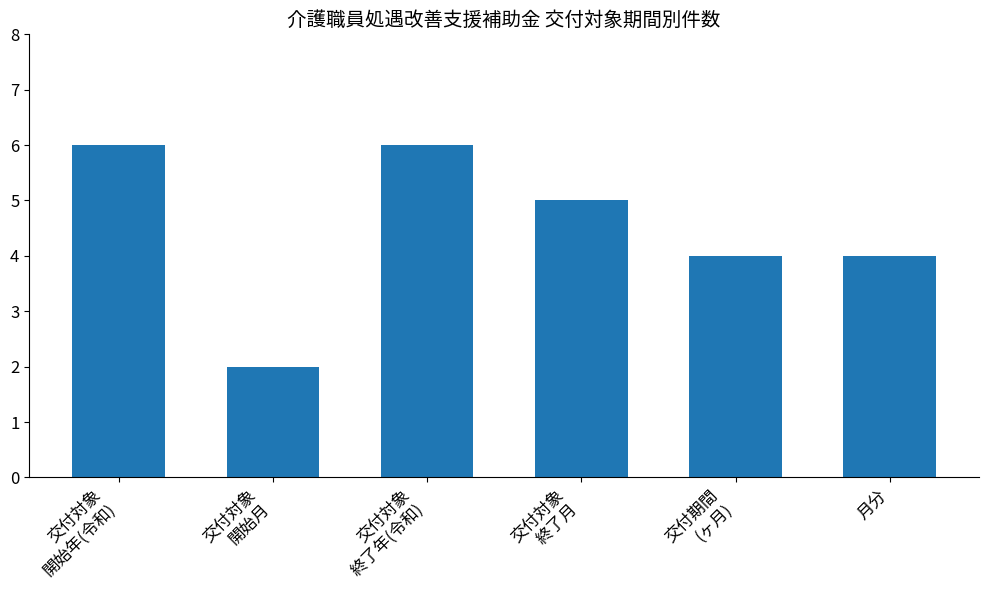

True or false: the data shows 6 at 交付対象
開始年(令和).

True